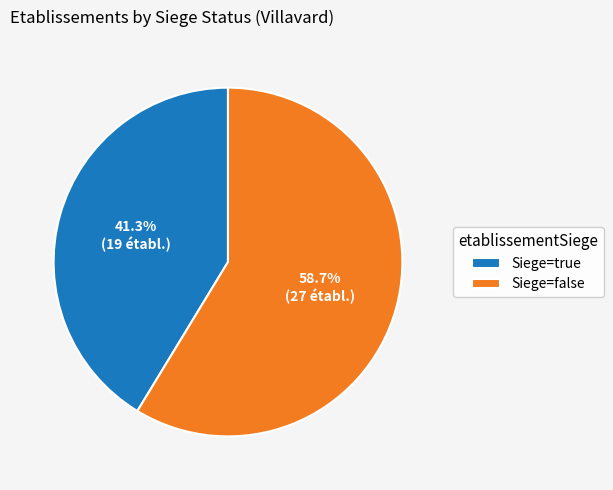

Does any single category account for the majority?

Yes